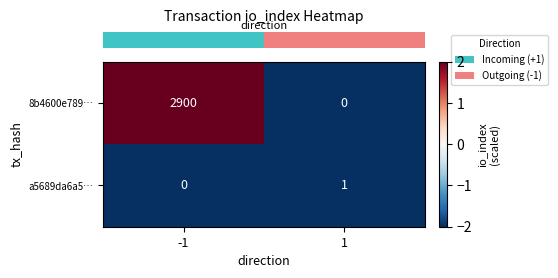

Reading left to right, what are all the values shown in this chart?

8b4600e789…: 2900	0
a5689da6a5…: 0	1